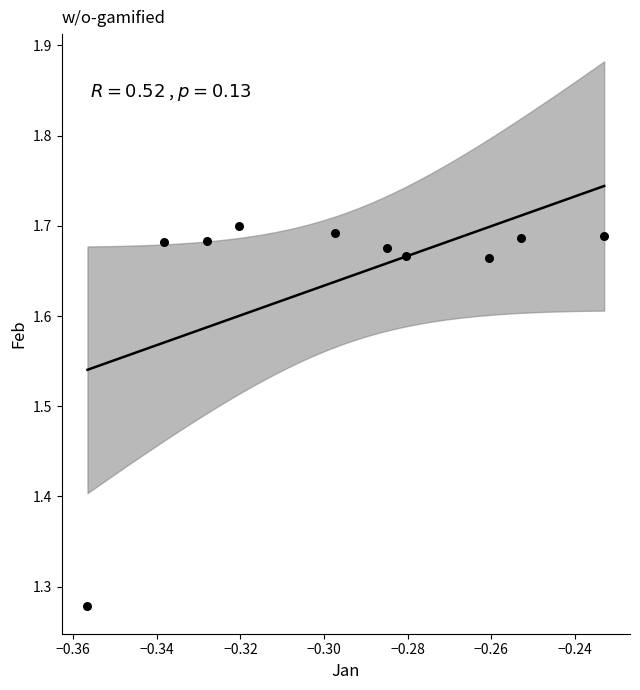

What is the range of Y values (max minus min)?

0.4